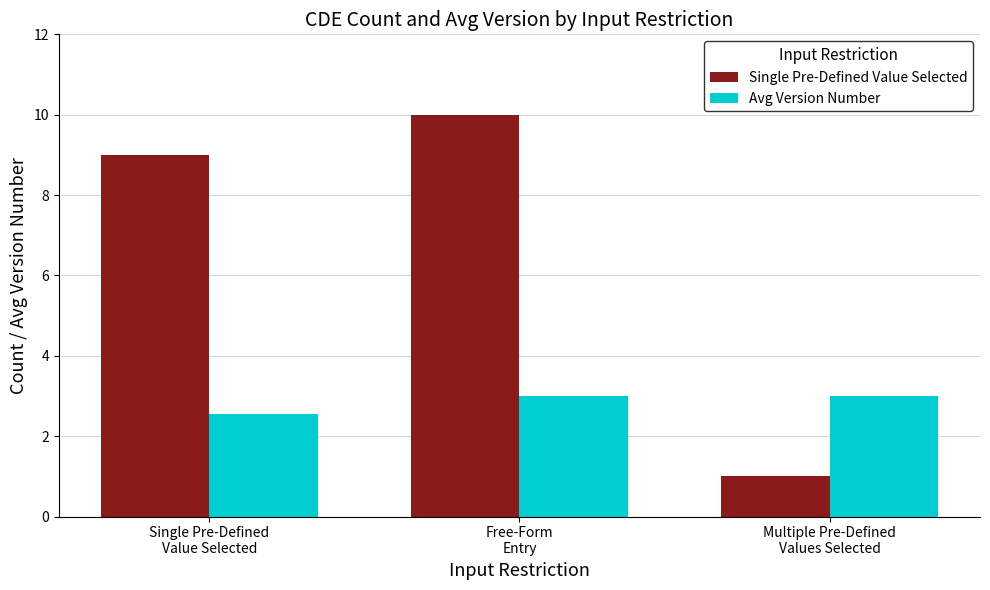

Is the value of Avg Version Number at Single Pre-Defined
Value Selected greater than the value of Single Pre-Defined Value Selected at Single Pre-Defined
Value Selected?

No